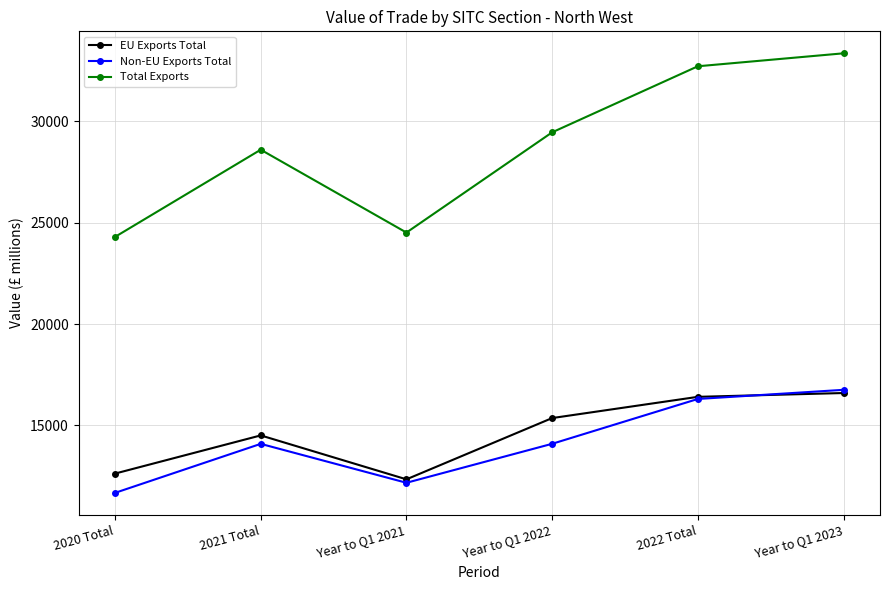

True or false: Total Exports and EU Exports Total intersect in this chart.

False